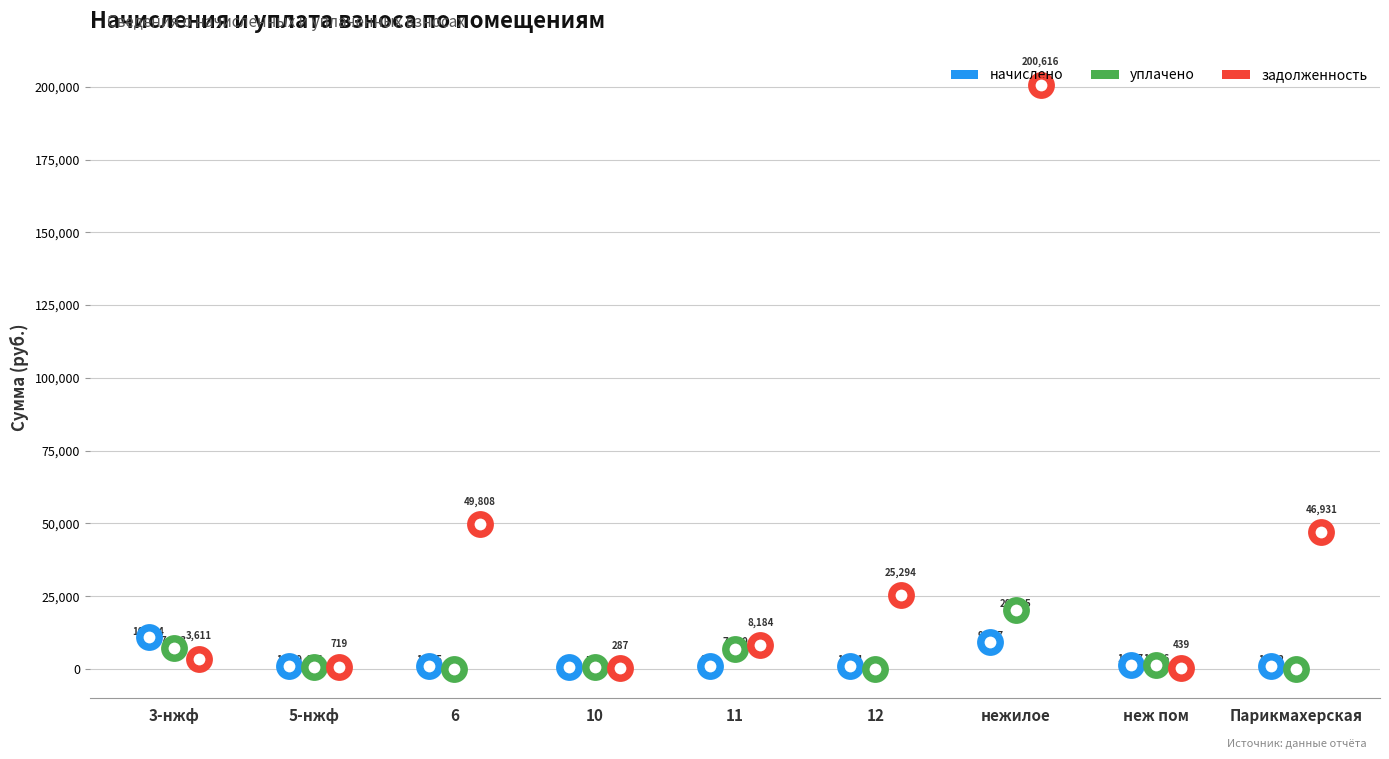

Which series reaches the minimum Y coordinate?

уплачено